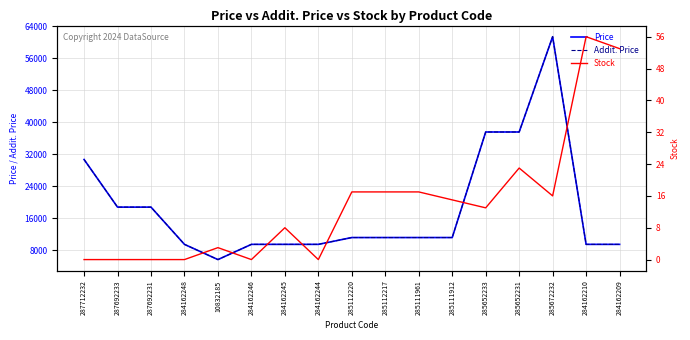

Where is the first local maximum for Stock?

10832185